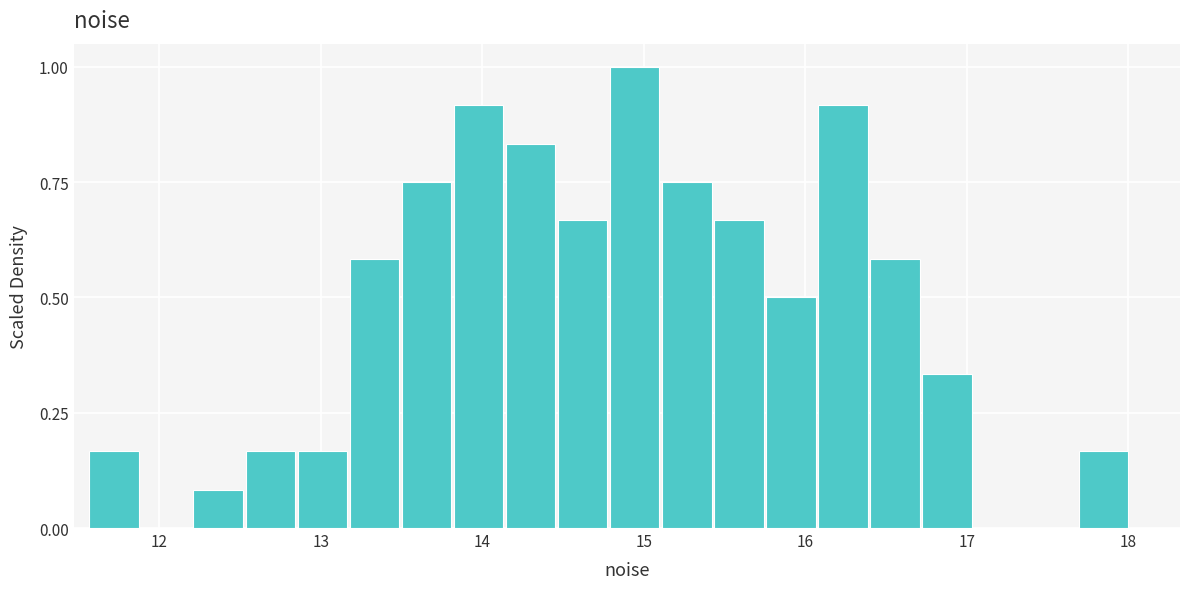

Around what value on the x-axis is the tallest bar? Give the approximate position of its centre, as read against the axis.

14.9